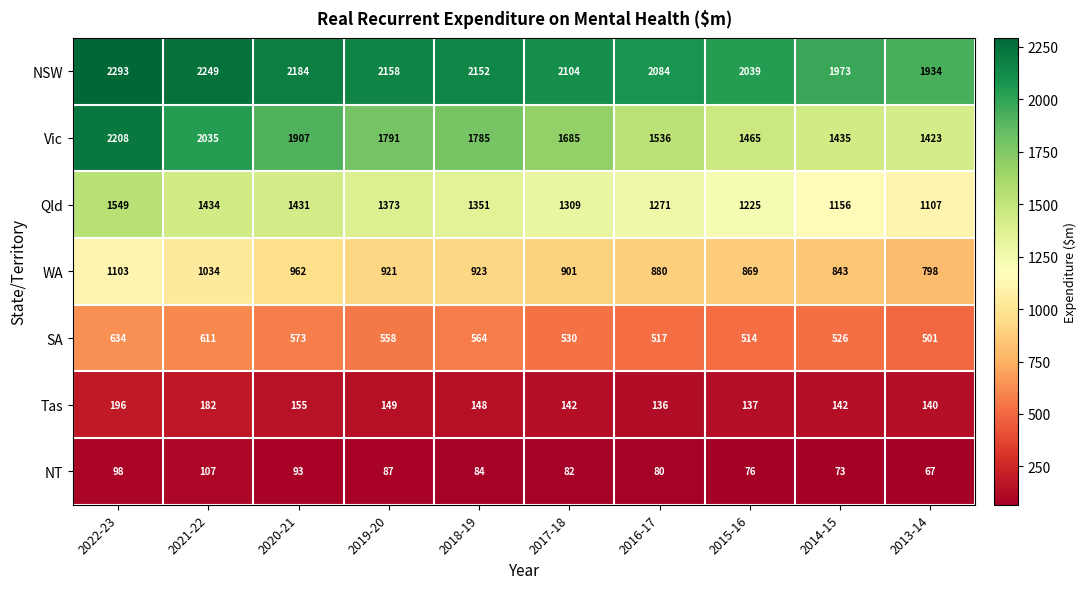

Rank the series by their maximum value, from lowest to highest.

NT, Tas, SA, WA, Qld, Vic, NSW